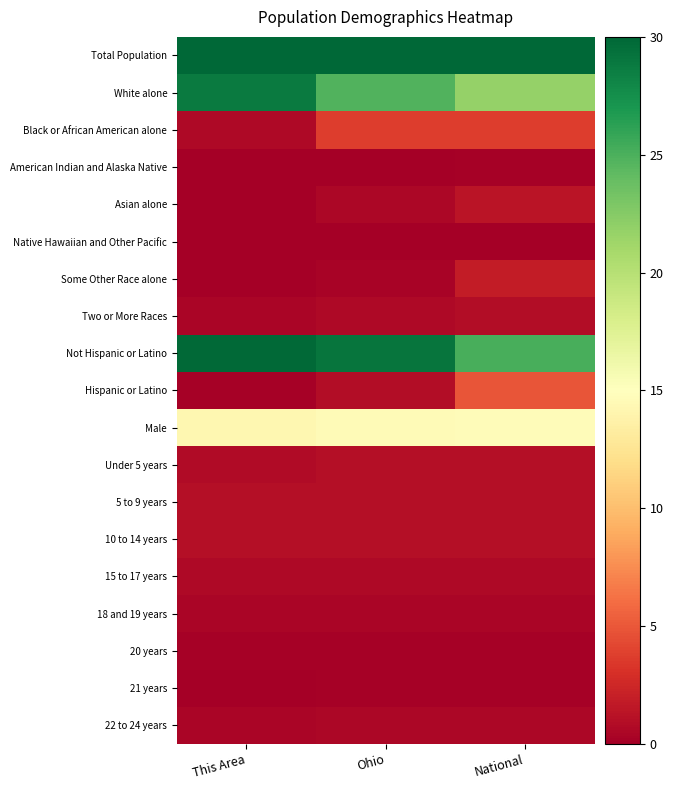

Reading right to left, list all the values displayed in this chart.

Total Population: National=30.0	Ohio=30.0	This Area=30.0
White alone: National=21.7	Ohio=24.8	This Area=28.8
Black or African American alone: National=3.7	Ohio=3.7	This Area=0.6
American Indian and Alaska Native: National=0.2	Ohio=0.1	This Area=0.1
Asian alone: National=1.4	Ohio=0.5	This Area=0.1
Native Hawaiian and Other Pacific: National=0.0	Ohio=0.0	This Area=0.0
Some Other Race alone: National=1.8	Ohio=0.3	This Area=0.1
Two or More Races: National=0.8	Ohio=0.6	This Area=0.4
Not Hispanic or Latino: National=25.1	Ohio=29.1	This Area=29.8
Hispanic or Latino: National=4.9	Ohio=0.9	This Area=0.2
Male: National=14.7	Ohio=14.6	This Area=14.2
Under 5 years: National=1.0	Ohio=0.9	This Area=0.7
5 to 9 years: National=1.0	Ohio=1.0	This Area=1.0
10 to 14 years: National=1.0	Ohio=1.0	This Area=1.0
15 to 17 years: National=0.6	Ohio=0.6	This Area=0.7
18 and 19 years: National=0.4	Ohio=0.4	This Area=0.4
20 years: National=0.2	Ohio=0.2	This Area=0.1
21 years: National=0.2	Ohio=0.2	This Area=0.1
22 to 24 years: National=0.6	Ohio=0.6	This Area=0.4